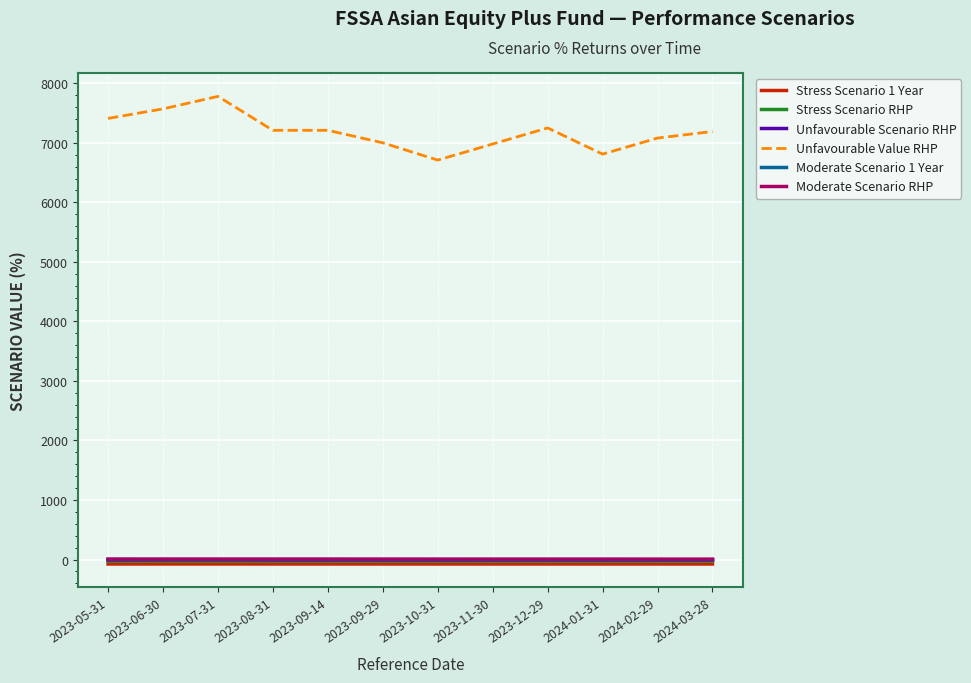

True or false: Stress Scenario 1 Year and Unfavourable Value RHP intersect in this chart.

False